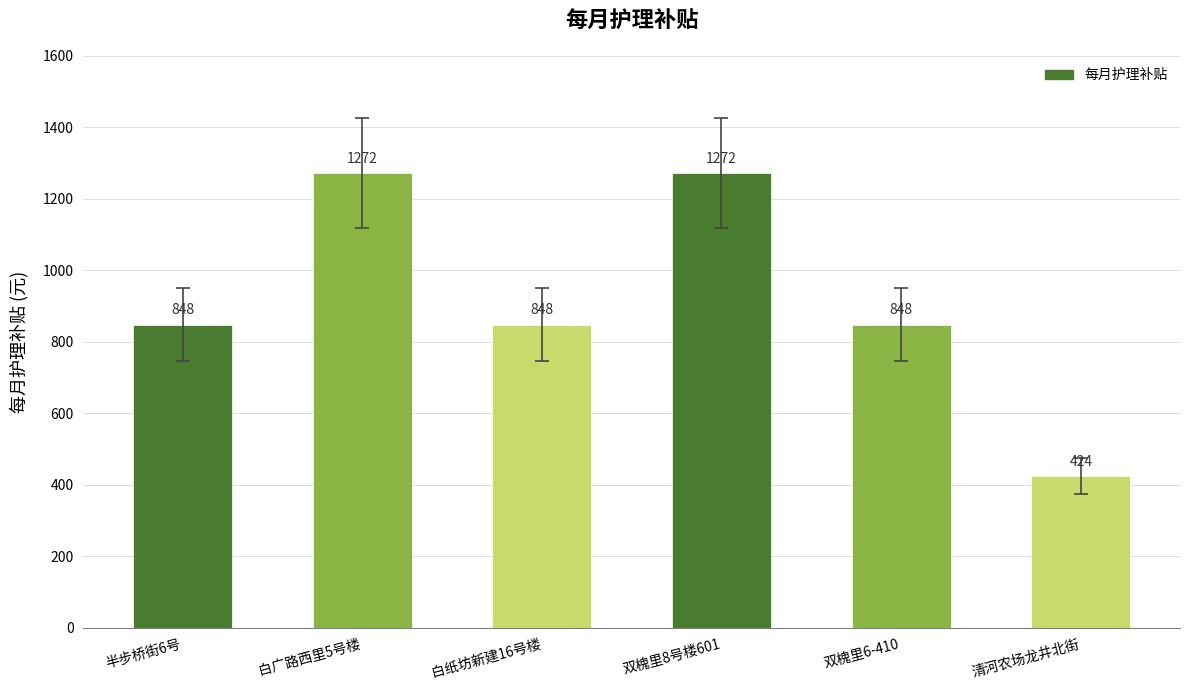

Is it true that the value at 白纸坊新建16号楼 is 395?

False